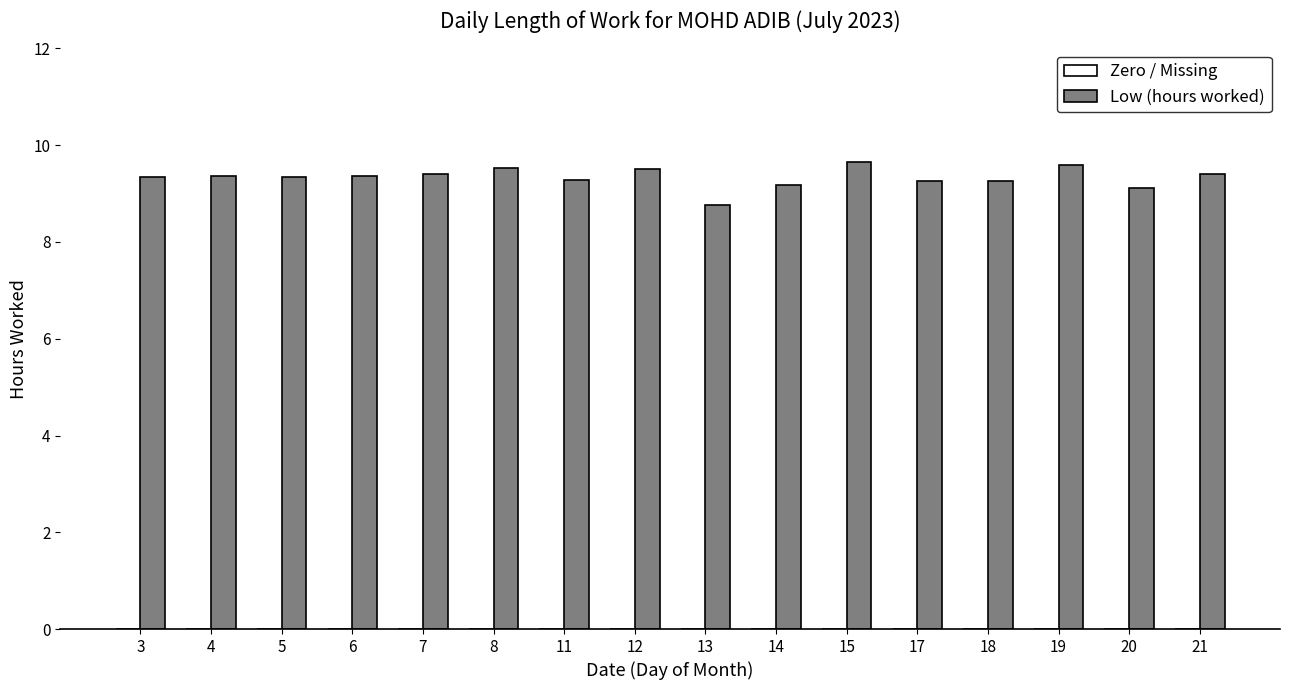

Read the value at 5.

9.3